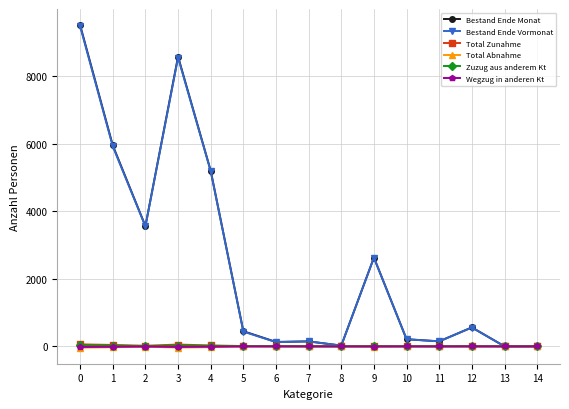

Which series changed the most between 11 and 12?

Bestand Ende Monat